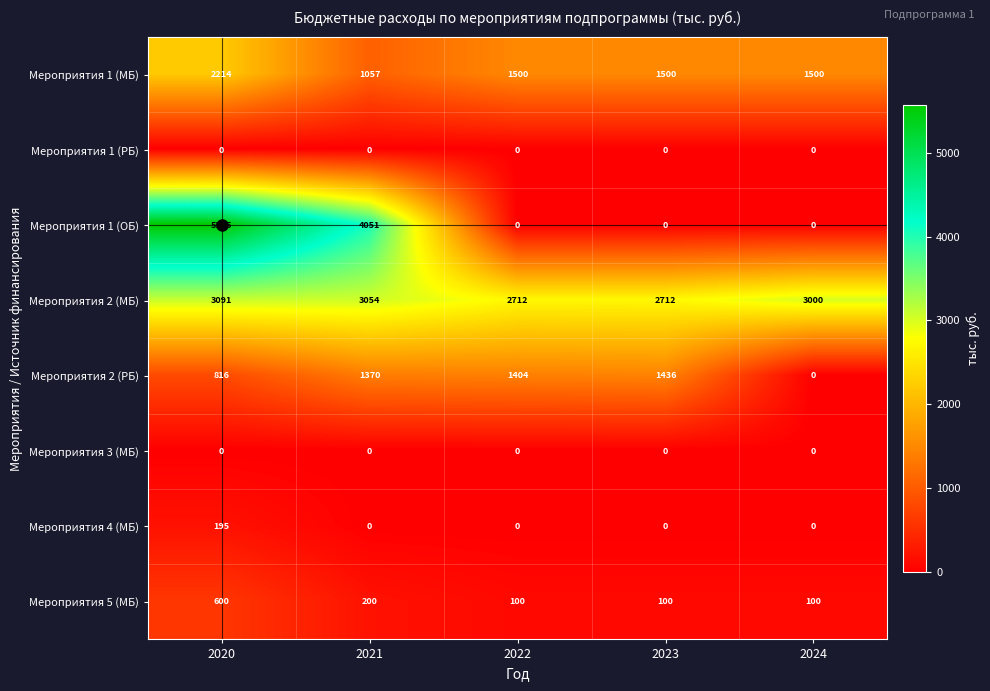

At which category is the sum across all series the highest?

2020